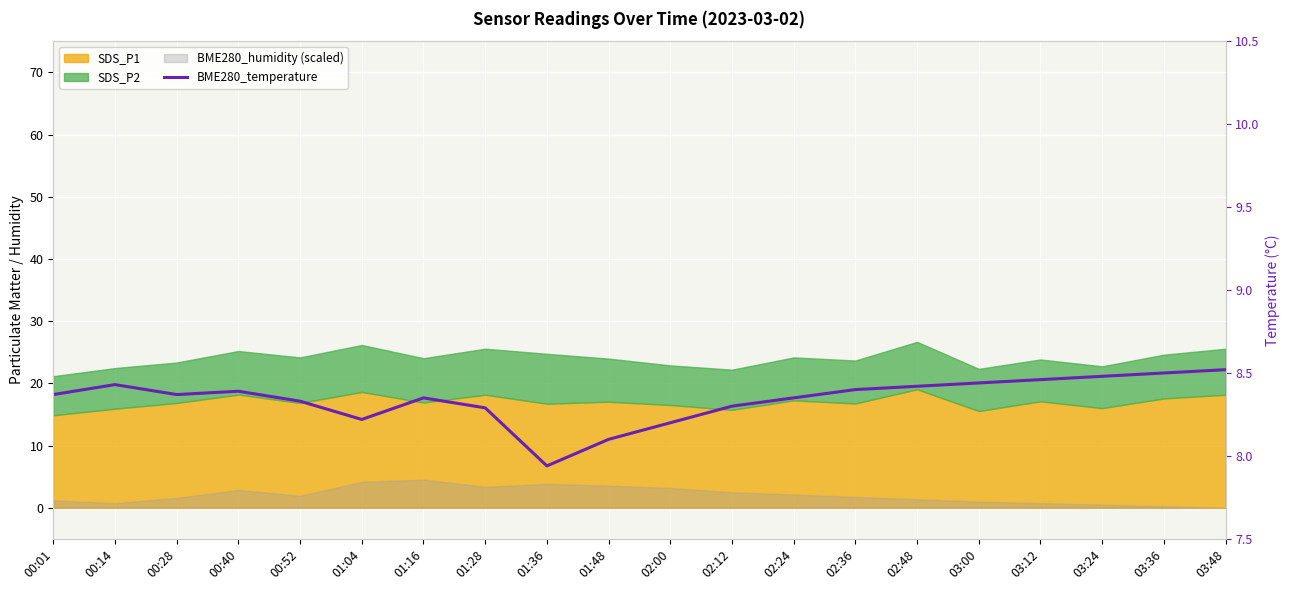

Reading right to left, what are all the values shown in this chart?

03:48=8.5	03:36=8.5	03:24=8.5	03:12=8.5	03:00=8.4	02:48=8.4	02:36=8.4	02:24=8.3	02:12=8.3	02:00=8.2	01:48=8.1	01:36=7.9	01:28=8.3	01:16=8.3	01:04=8.2	00:52=8.3	00:40=8.4	00:28=8.4	00:14=8.4	00:01=8.4